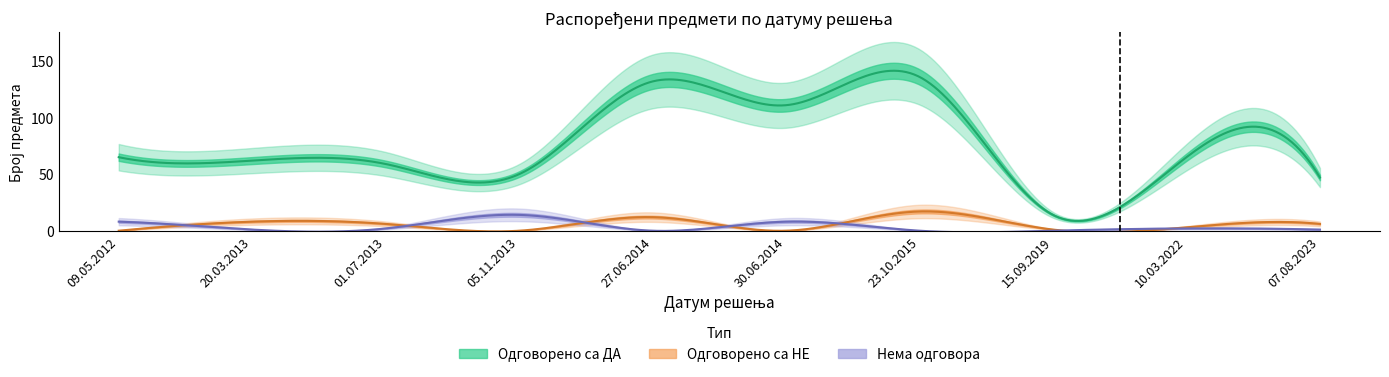

Rank the series by their maximum value, from highest to lowest.

Одговорено са ДА, Одговорено са НЕ, Нема одговора